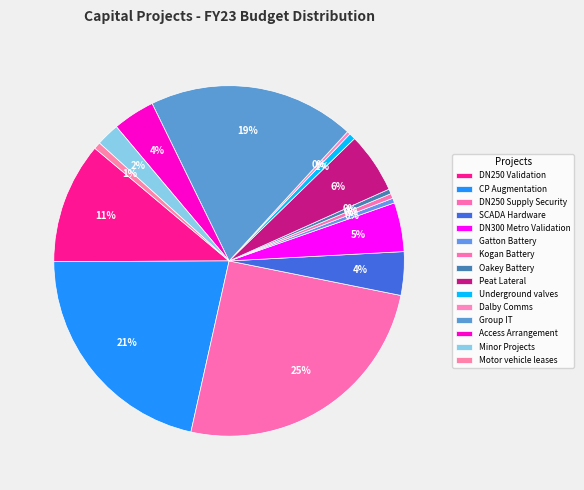

How many segments does this pie chart have?

15